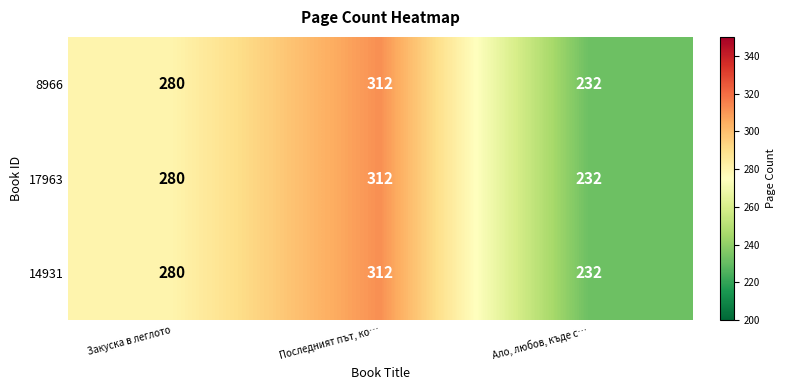

At how many categories does at least one series exceed 267?

2